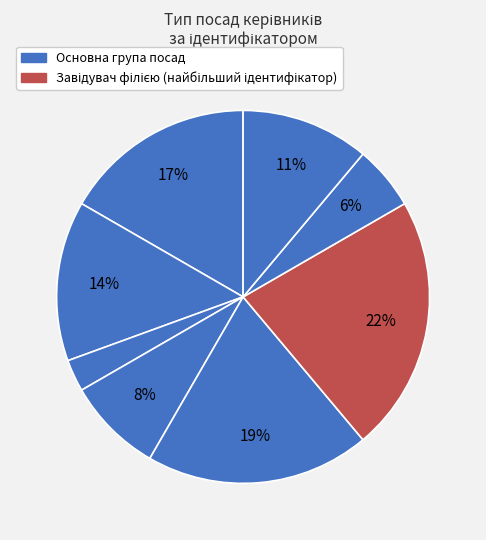

How many slices are in this pie chart?

8